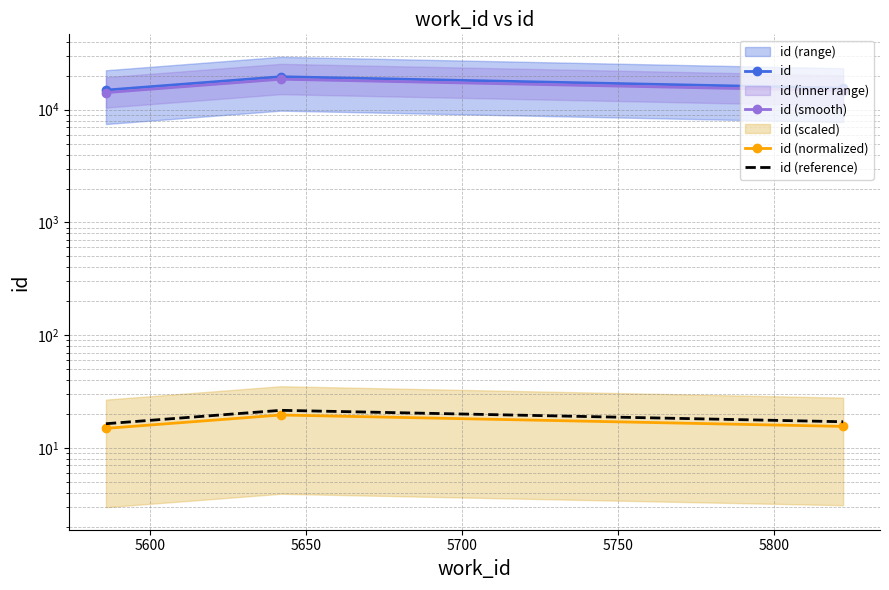

List the series in order of their peak value, lowest first.

id (normalized), id (reference), id (smooth), id